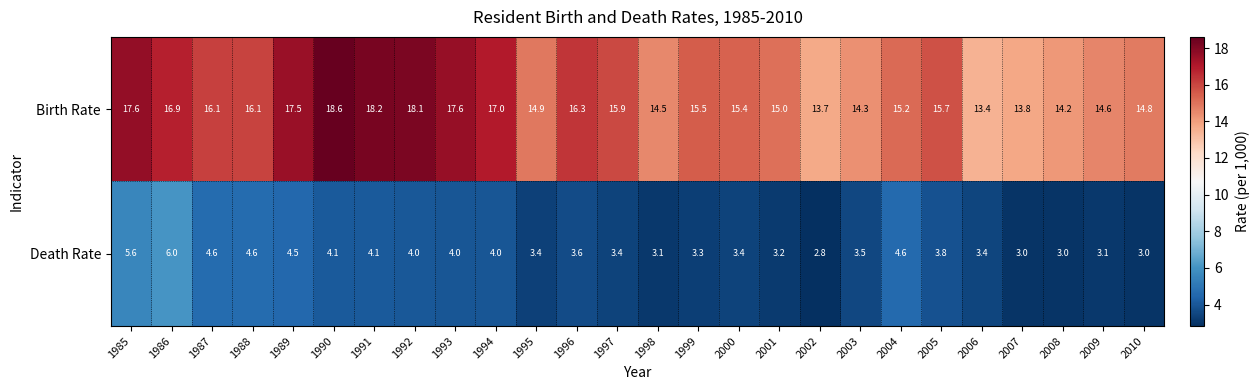

What is the difference between the highest and lowest values at 1986?

10.9